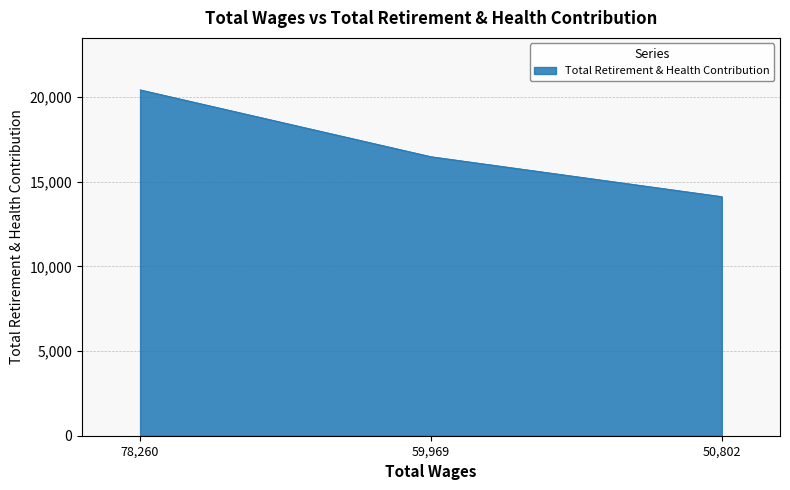

Reading left to right, extract all data points from this chart.

78,260=20423	59,969=16476	50,802=14118